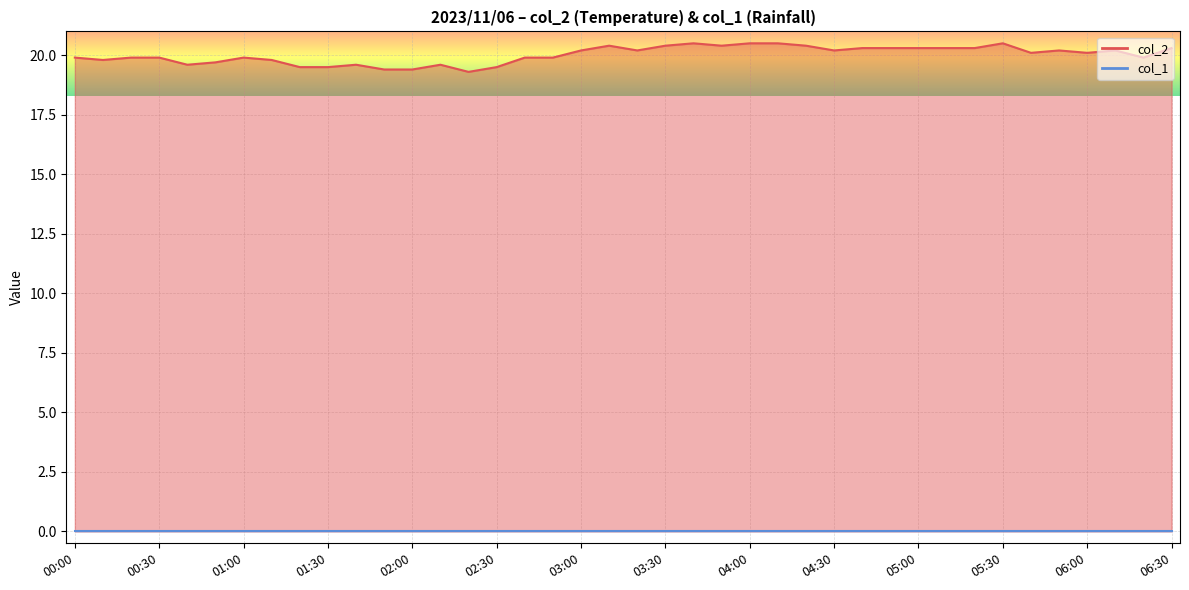

List the labels in order of value, smallest first.

02:20, 01:50, 02:00, 01:20, 01:30, 02:30, 00:40, 01:40, 02:10, 00:50, 00:10, 01:10, 00:00, 00:20, 00:30, 01:00, 02:40, 02:50, 06:20, 05:40, 06:00, 03:00, 03:20, 04:30, 05:50, 06:10, 04:40, 04:50, 05:00, 05:10, 05:20, 06:30, 03:10, 03:30, 03:50, 04:20, 03:40, 04:00, 04:10, 05:30